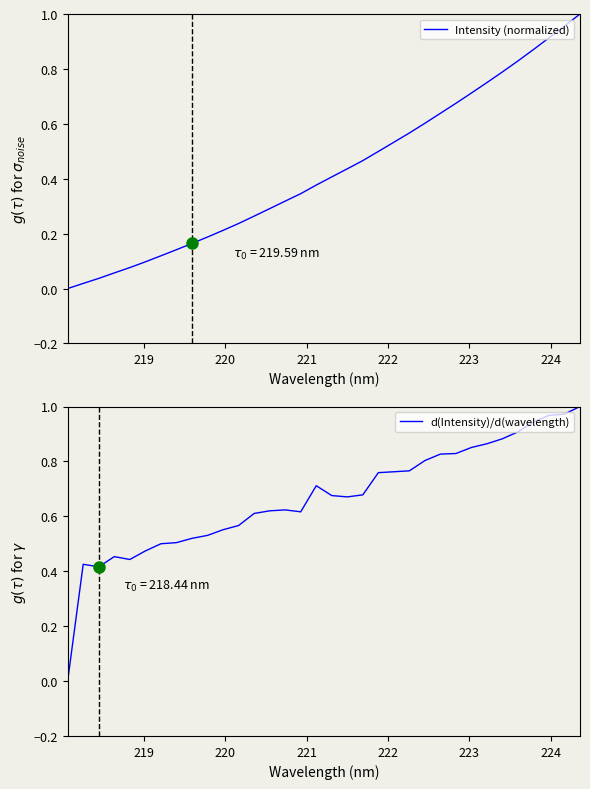

What is the sum of all d(Intensity)/d(wavelength) values?

22.7